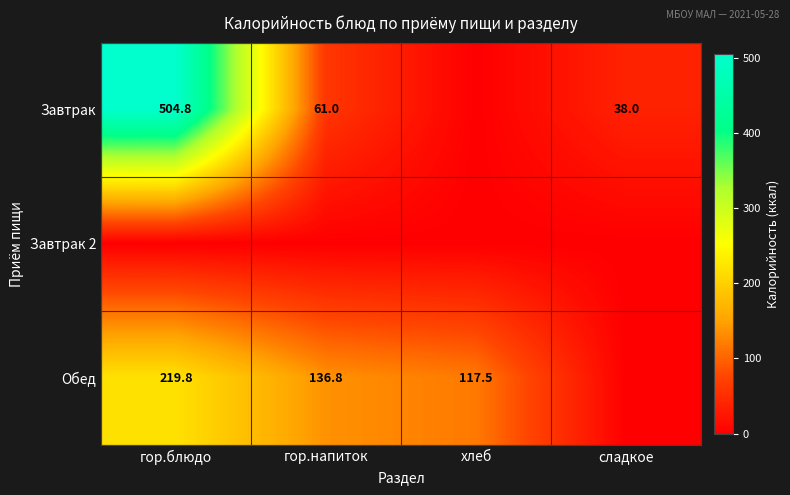

At how many categories does at least one series exceed 6?

4